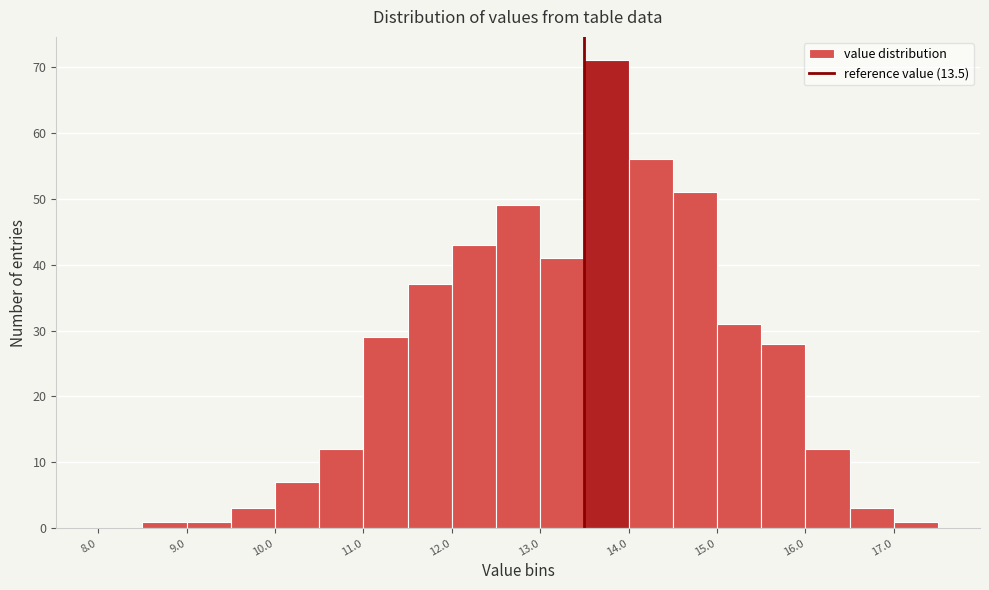

How tall is the bar that spans 14.0 to 14.5 on the x-axis? The values are not printed on the chart, so give them approximately, as read against the axis.

56